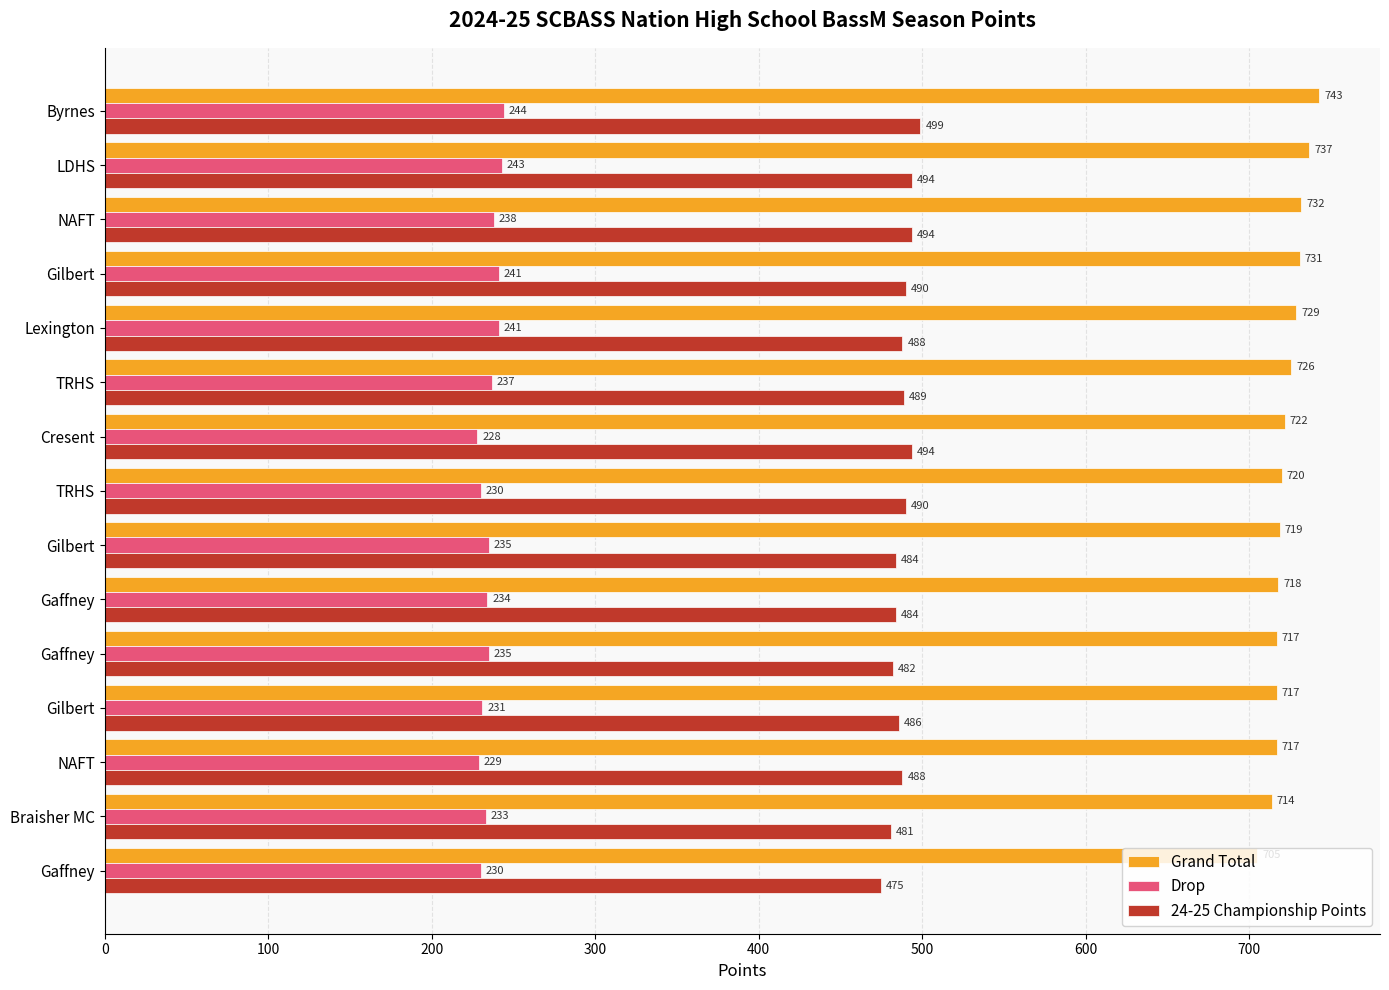

How many series are shown in this chart?

3